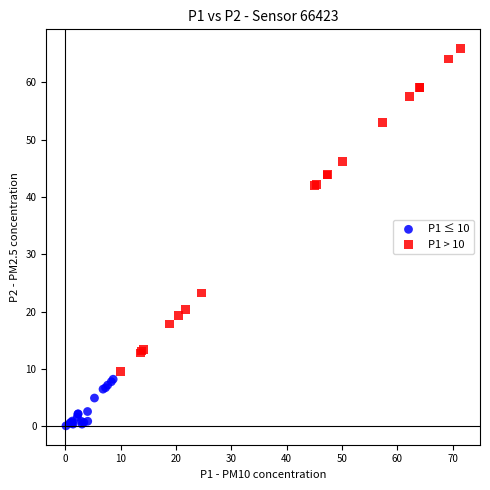

Which series contains the highest Y value?

P1 > 10